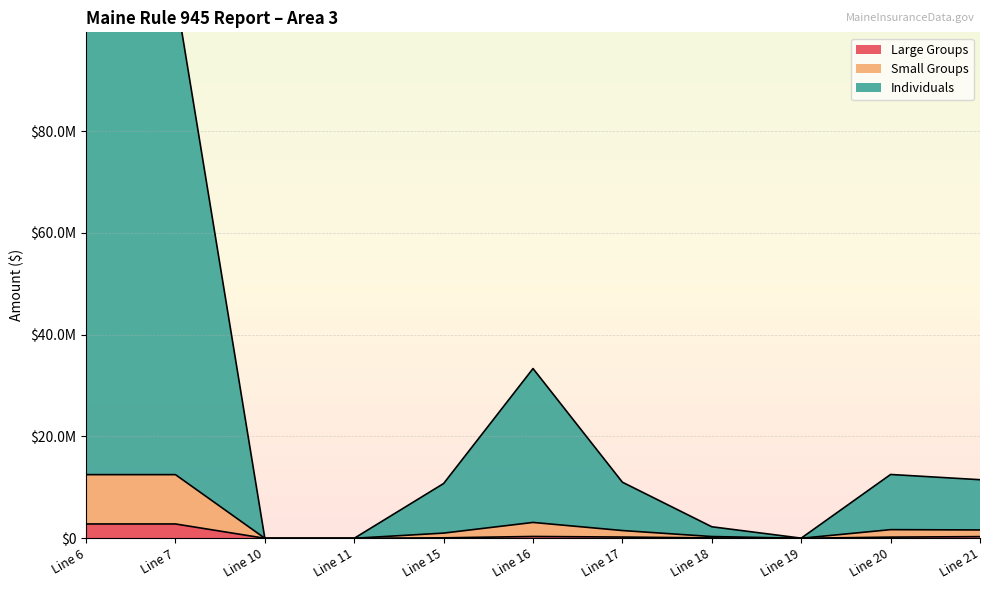

Reading left to right, extract all data points from this chart.

Large Groups: Line 6=2812111.9	Line 7=2812111.9	Line 10=0.0	Line 11=0.0	Line 15=84690.3	Line 16=354911.8	Line 17=239409.4	Line 18=69710.7	Line 19=0.0	Line 20=224655.7	Line 21=323652.3
Small Groups: Line 6=12502738.8	Line 7=12502738.8	Line 10=0.0	Line 11=0.0	Line 15=1016810.5	Line 16=3112362.8	Line 17=1518475.2	Line 18=340277.1	Line 19=277.4	Line 20=1694751.8	Line 21=1636483.9
Individuals: Line 6=107183572.4	Line 7=107183572.4	Line 10=0.0	Line 11=0.0	Line 15=10761465.9	Line 16=33350531.8	Line 17=11013551.3	Line 18=2260652.5	Line 19=22440.8	Line 20=12537475.1	Line 21=11508447.1